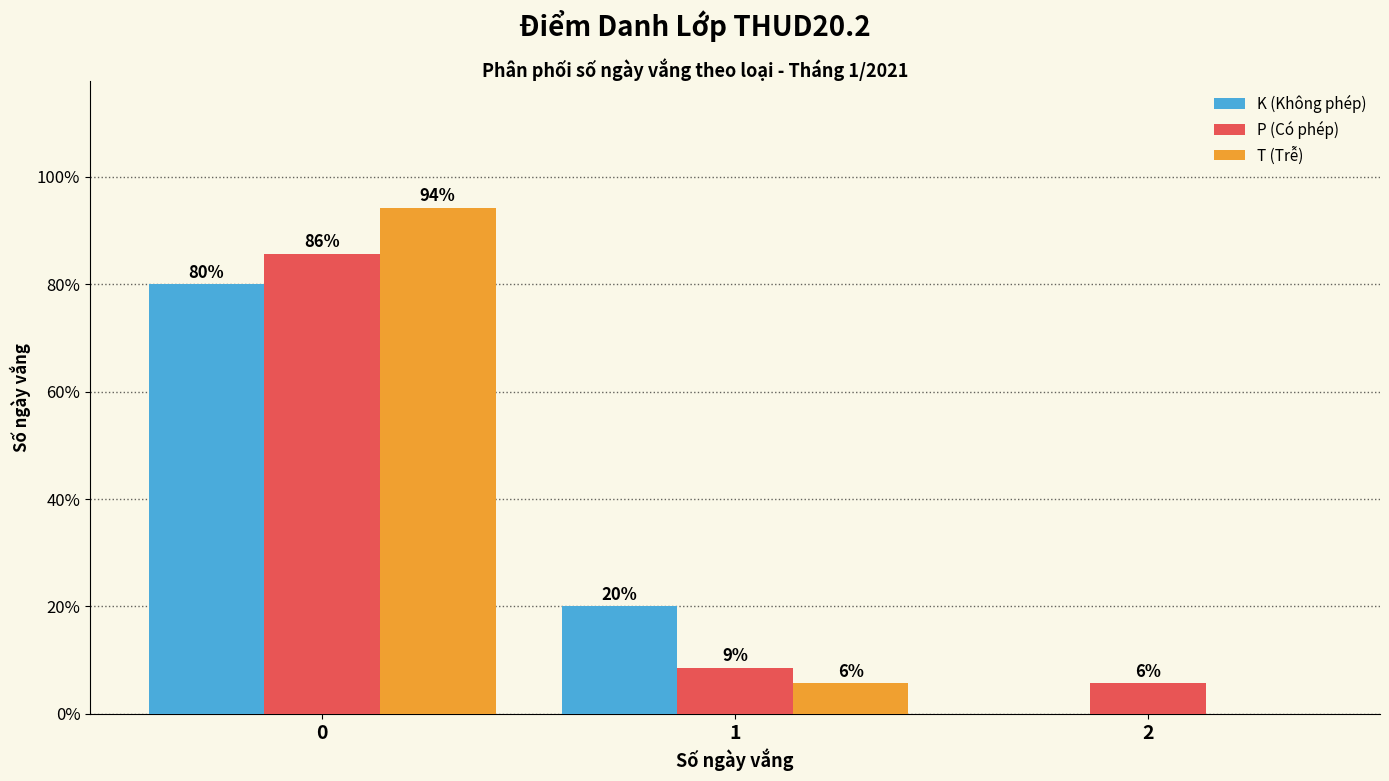

Is the value of T (Trễ) at 0 greater than the value of P (Có phép) at 0?

Yes